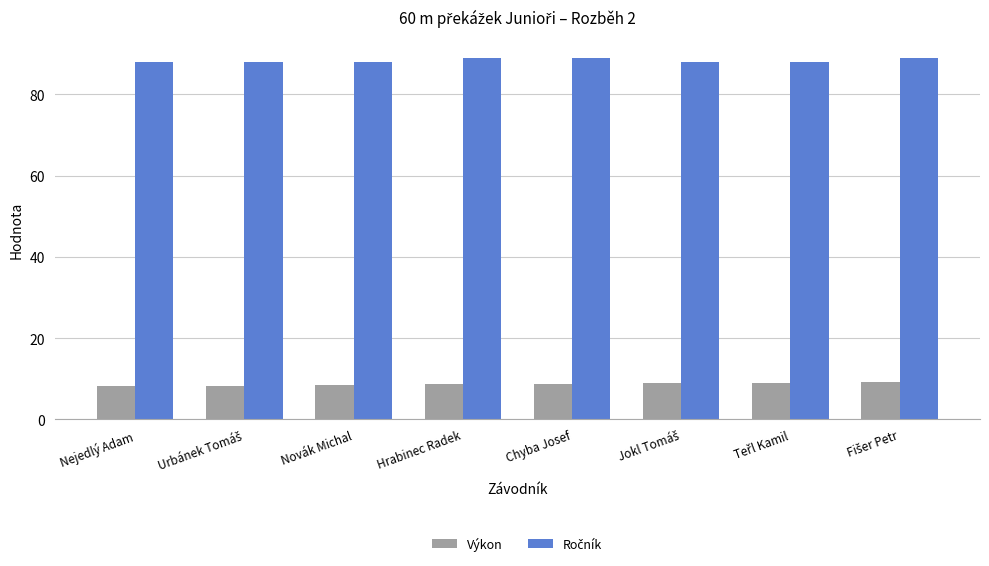

What is the spread (max minus min) of values at Nejedlý Adam?

79.8